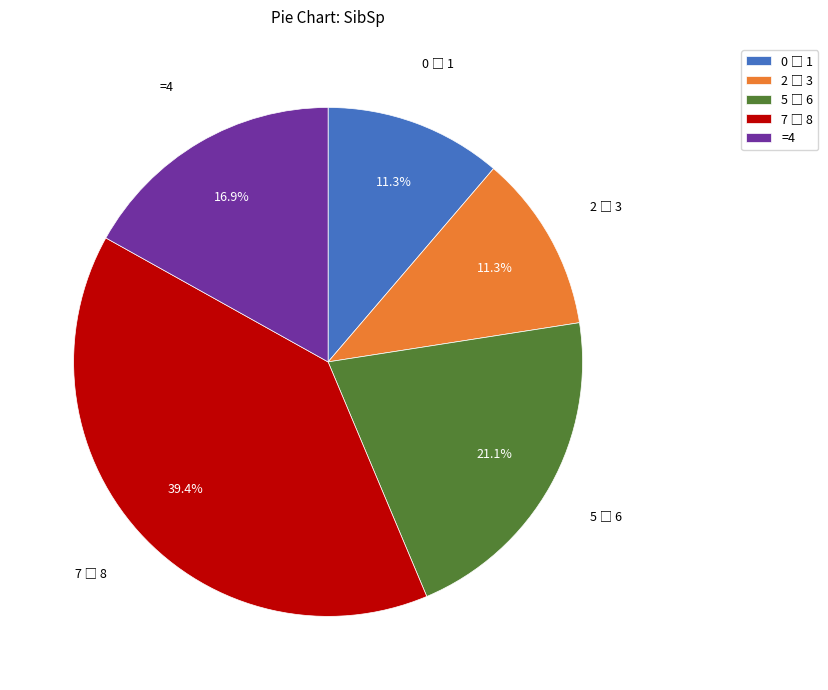

Is there any slice that represents more than half of the pie?

No